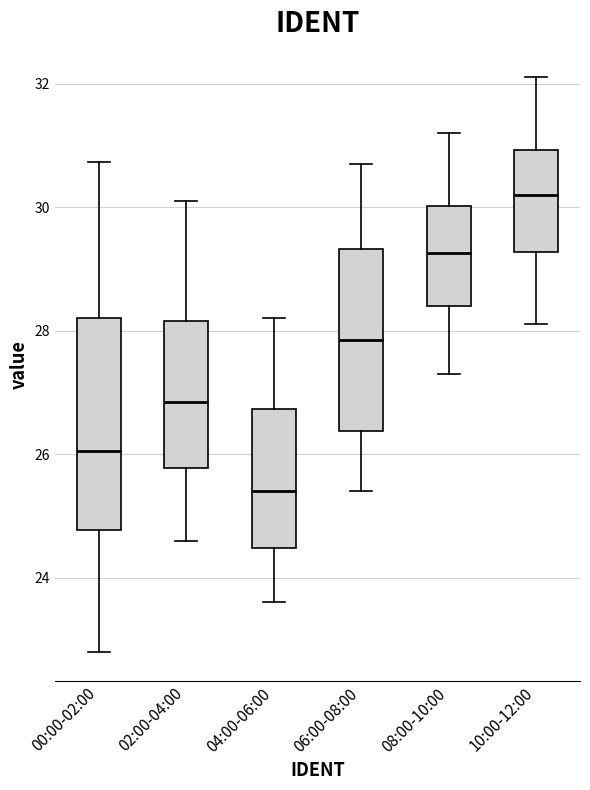

Comparing the boxes themselves (not the whiskers), which one is the tallest?

00:00-02:00